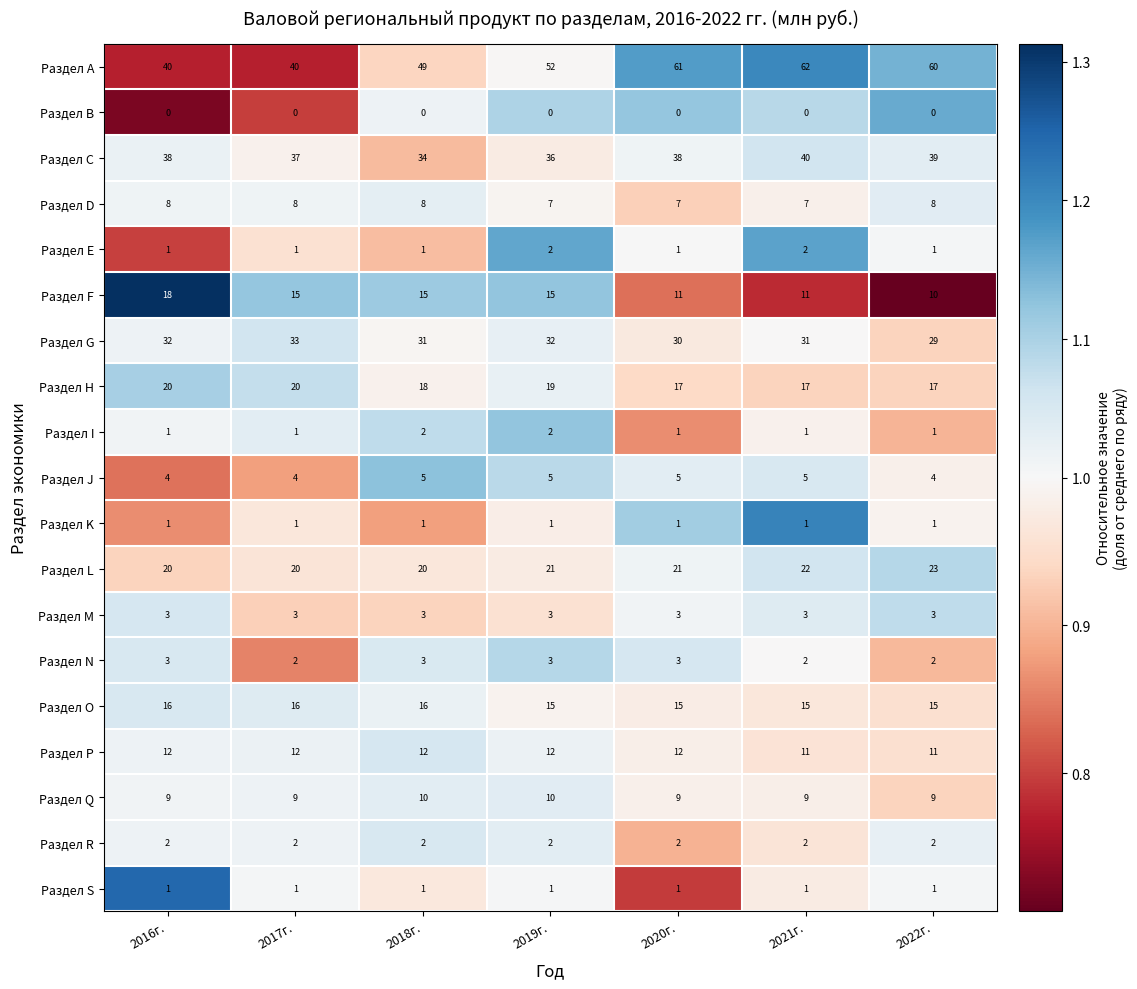

True or false: Раздел L has a value of 7 at 2021г..

False